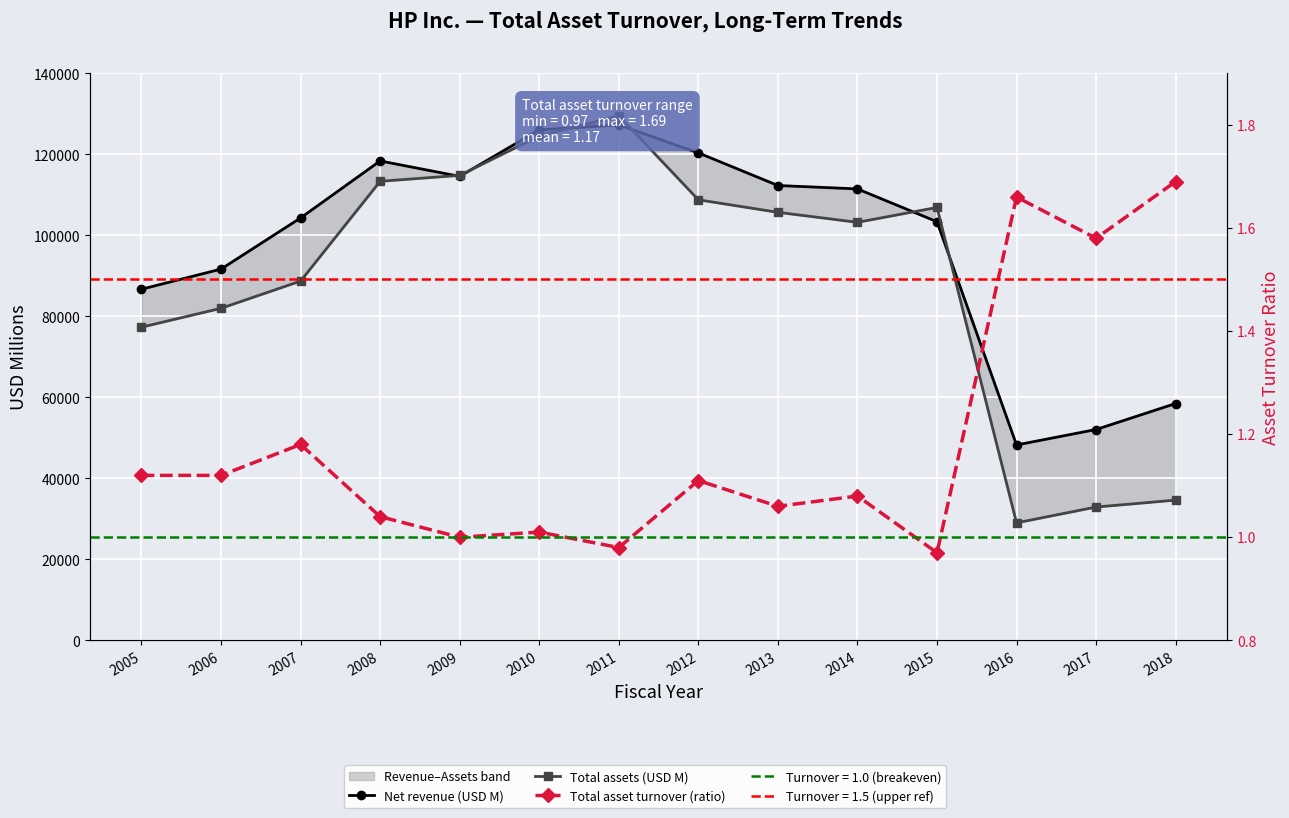

In Net revenue (USD M), how many points are higher than both neighbors (excluding endpoints)?

2